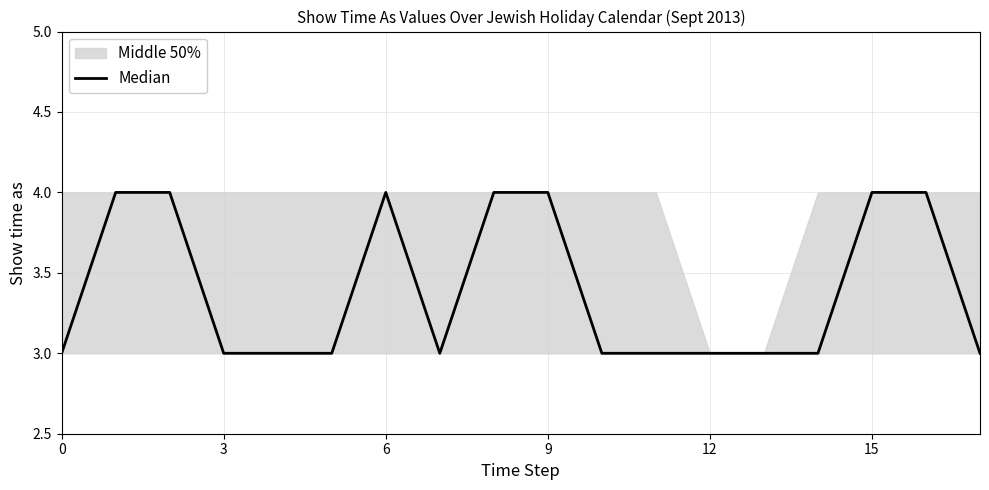

Approximately how many times larger is the value at 13 compared to 12?

1.0